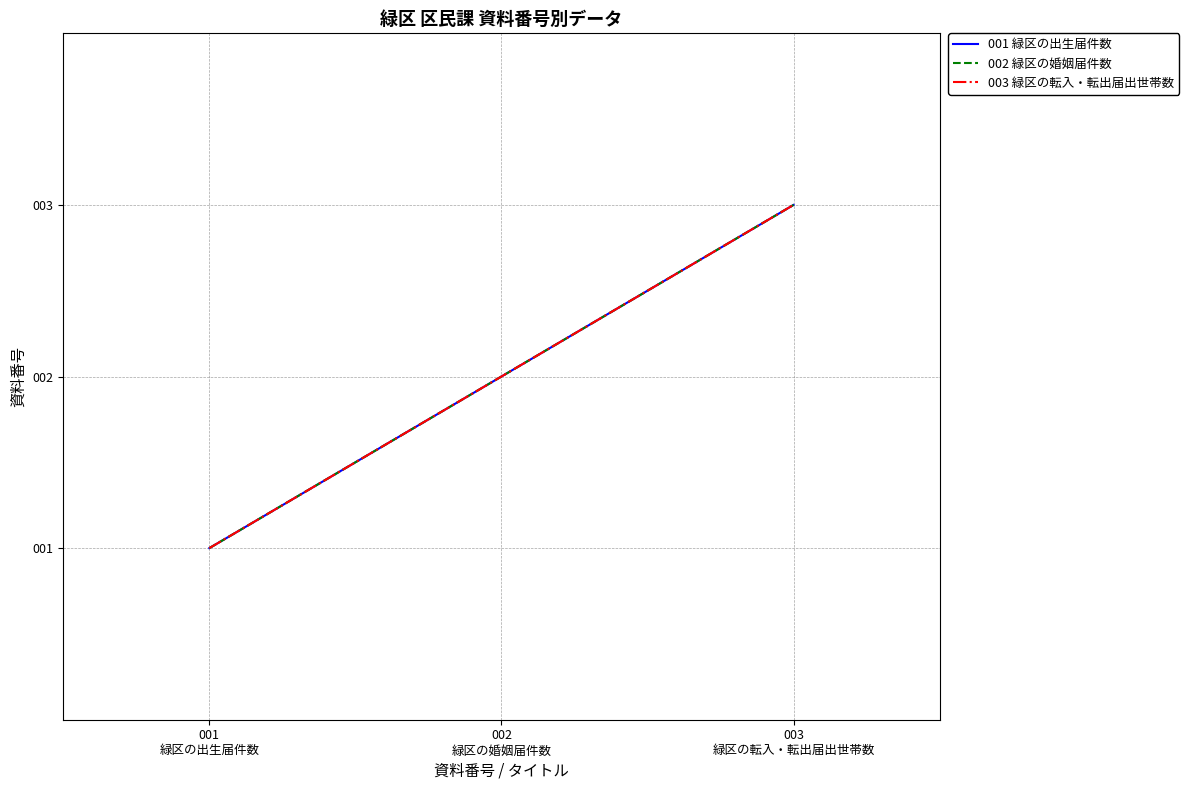

Which category has the highest value in the 003 緑区の転入・転出届出世帯数 series?

003
緑区の転入・転出届出世帯数